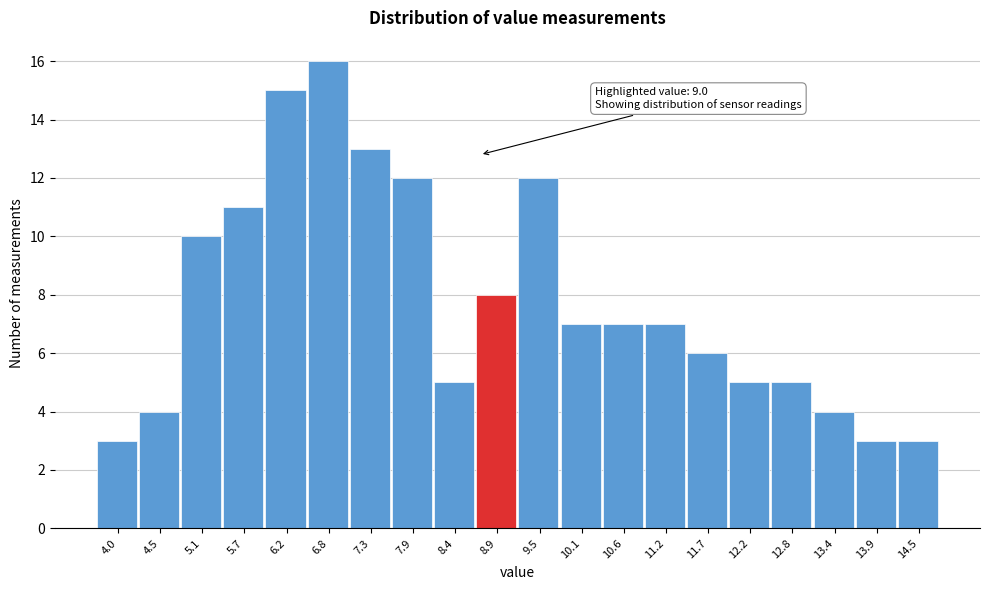

Reading left to right, list all the values displayed in this chart.

3	4	10	11	15	16	13	12	5	8	12	7	7	7	6	5	5	4	3	3